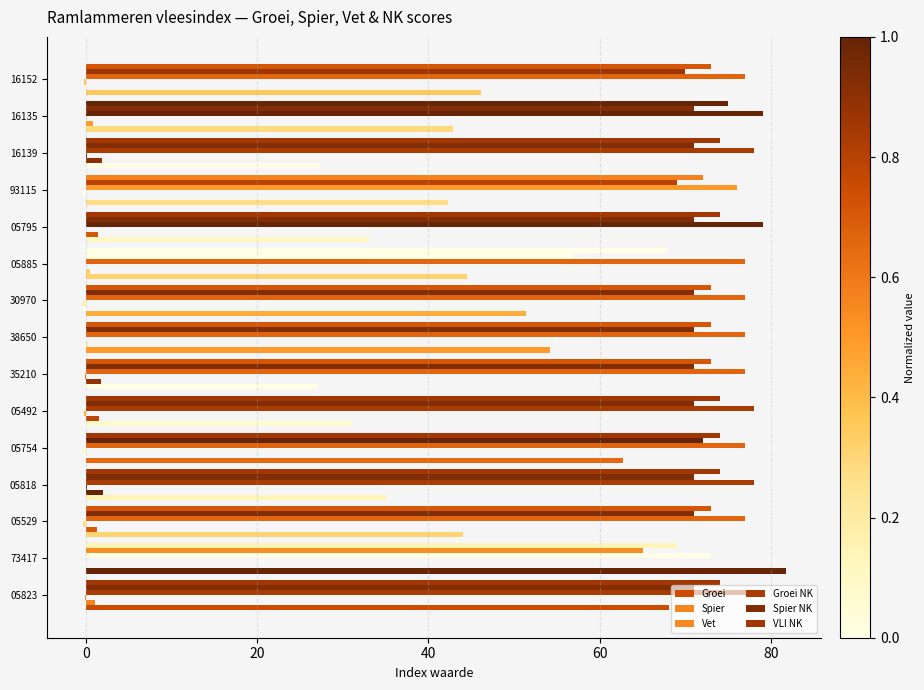

List the series in order of their peak value, highest first.

Groei, Groei NK, VLI NK, Spier NK, Spier, Vet